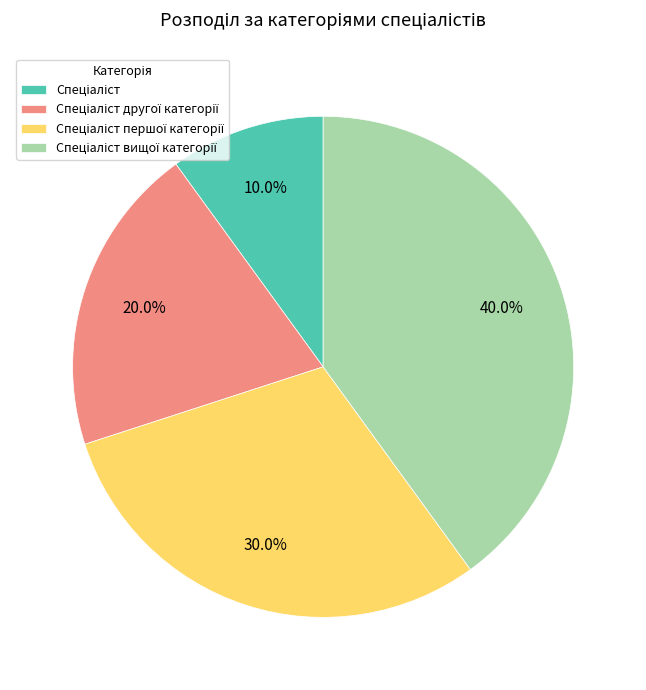

How many segments does this pie chart have?

4